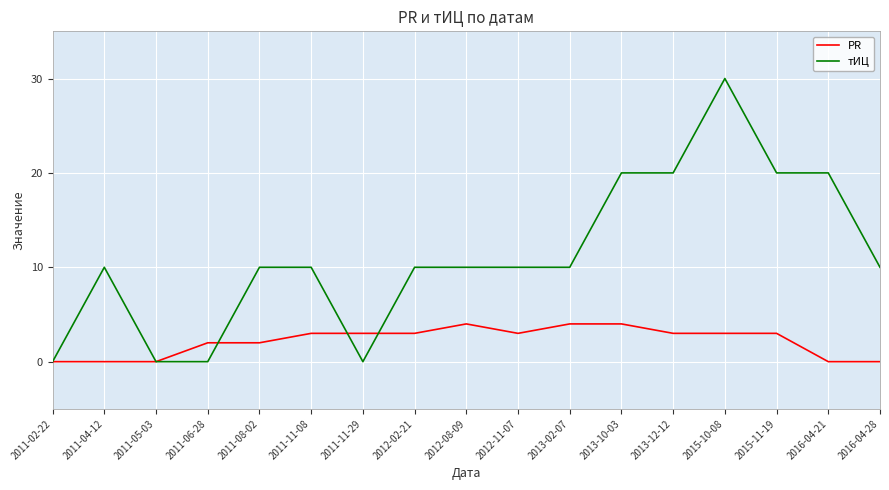

List the series in order of their peak value, highest first.

тИЦ, PR